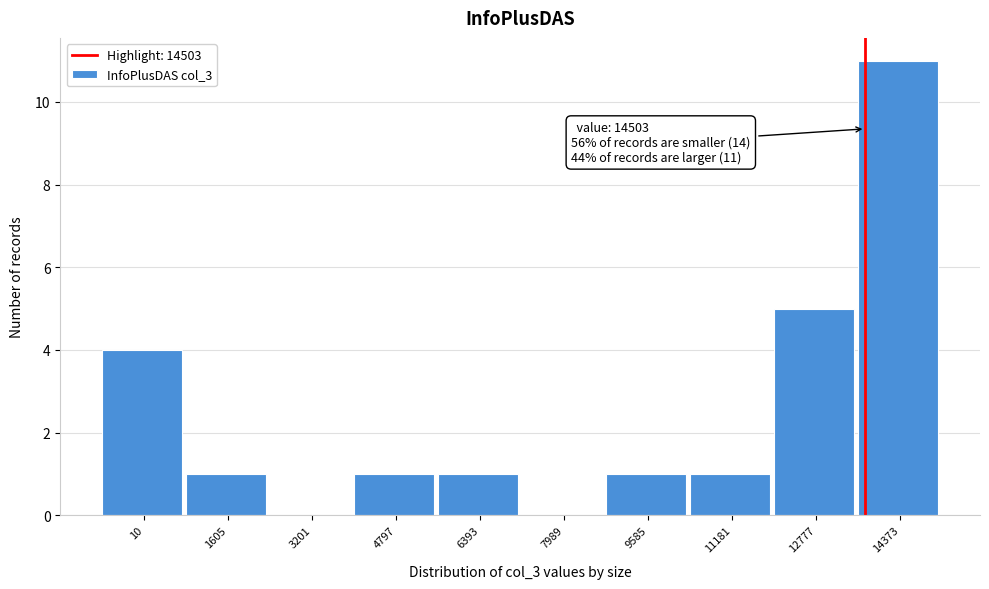

Reading left to right, what are all the values shown in this chart?

10=4	1605=1	3201=0	4797=1	6393=1	7989=0	9585=1	11181=1	12777=5	14373=11